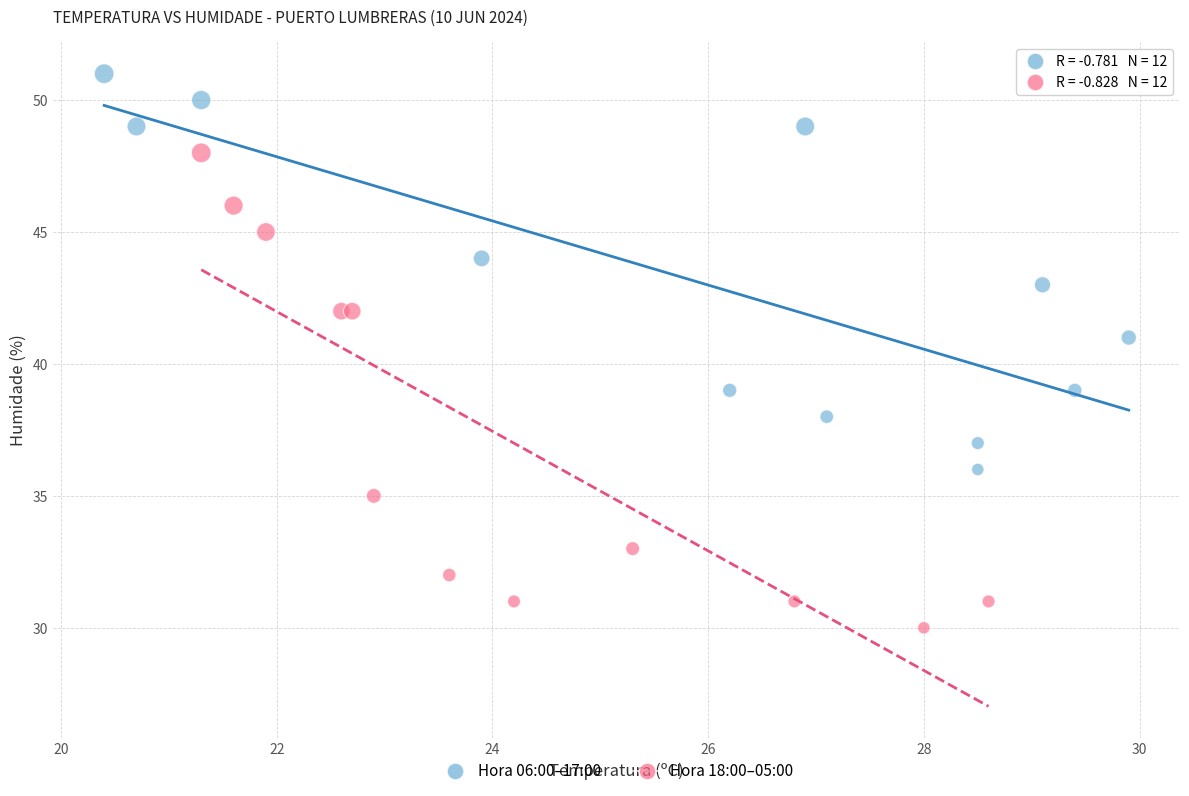

Which series contains the highest Y value?

Hora 06:00–17:00